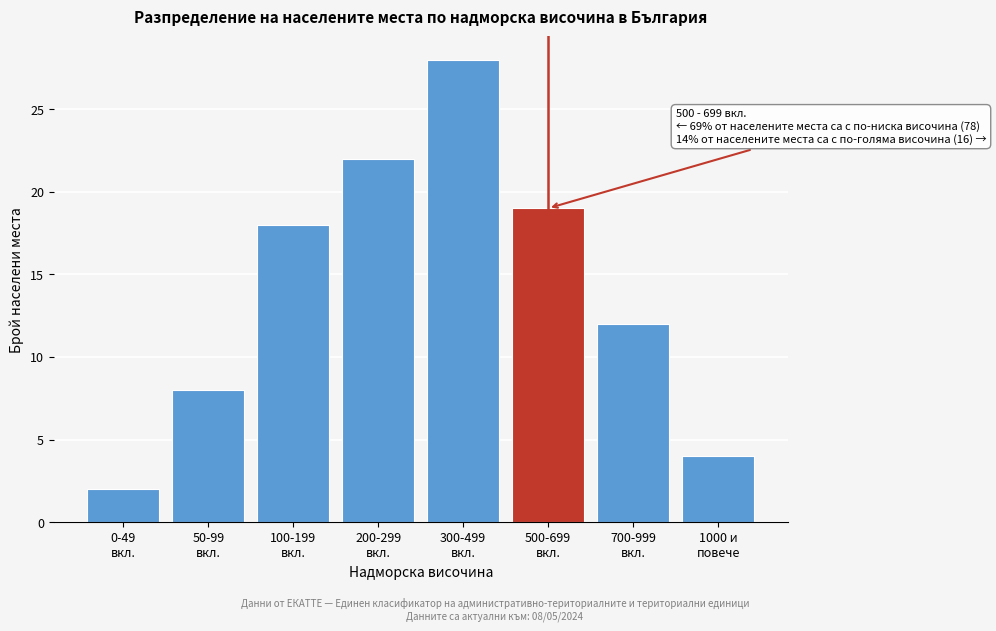

Reading left to right, extract all data points from this chart.

2	8	18	22	28	19	12	4